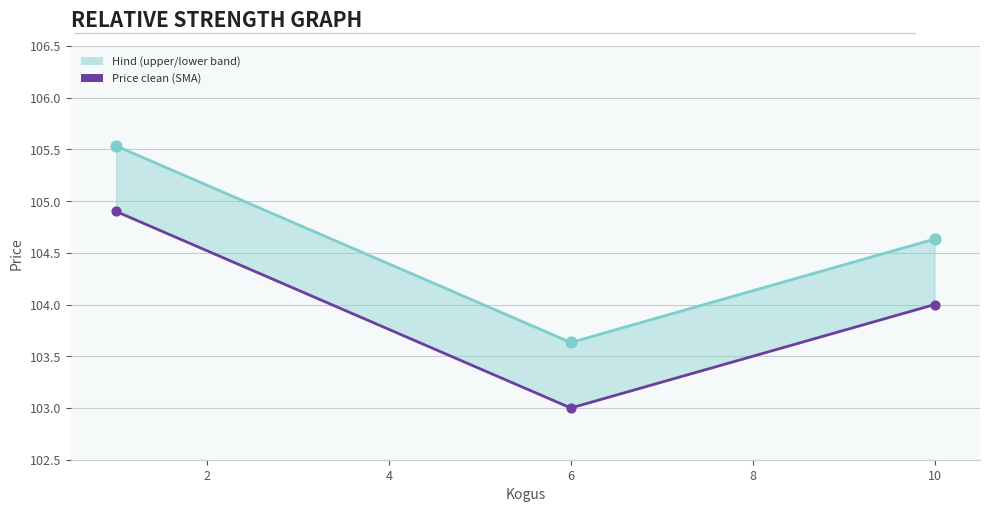

Which series reaches the minimum Y coordinate?

Price clean